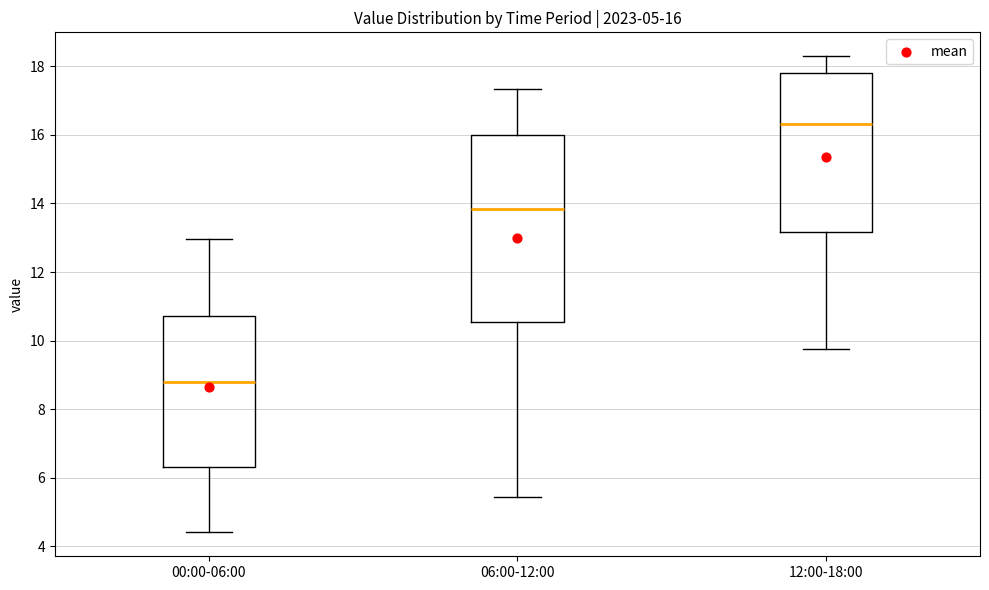

Comparing the boxes themselves (not the whiskers), which one is the tallest?

06:00-12:00